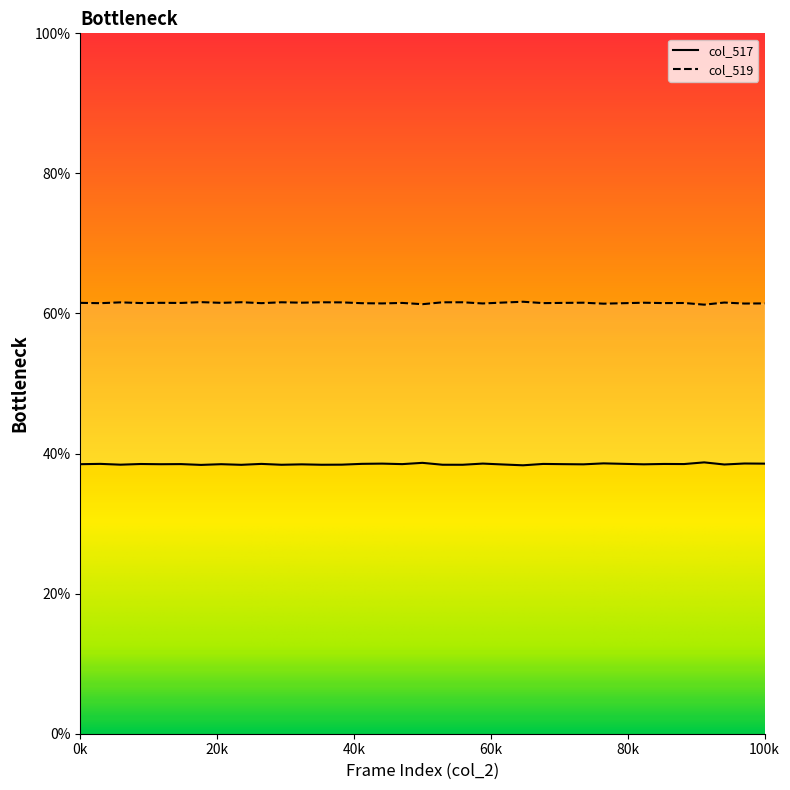

Does the chart have visible grid lines?

No